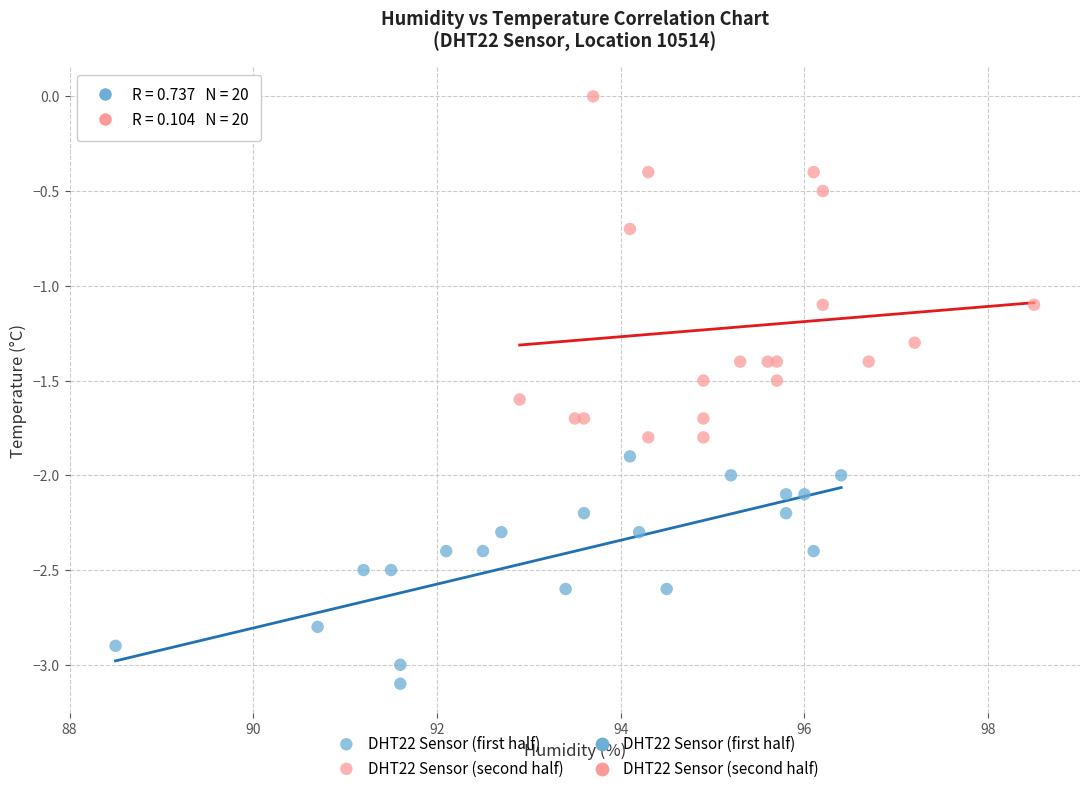

Which series reaches the minimum Y coordinate?

DHT22 Sensor (first half)